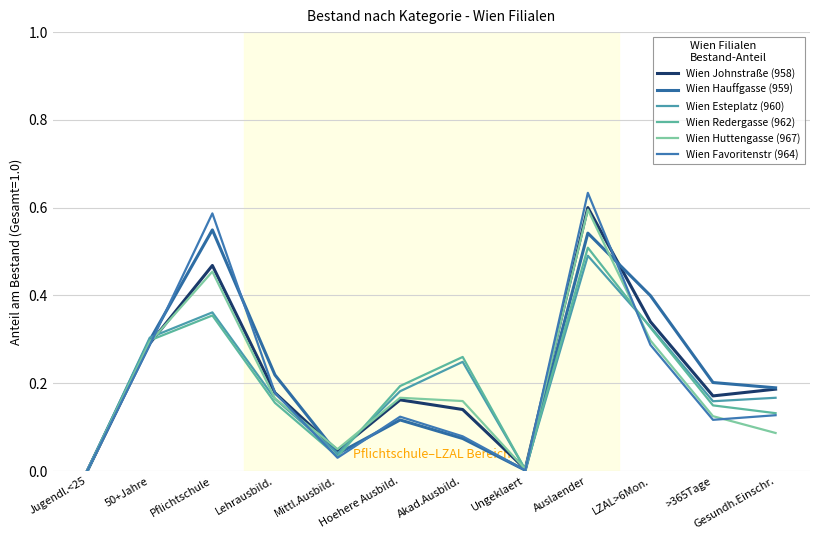

The value of Wien Redergasse (962) at >365Tage is 0.1. True or false?

False